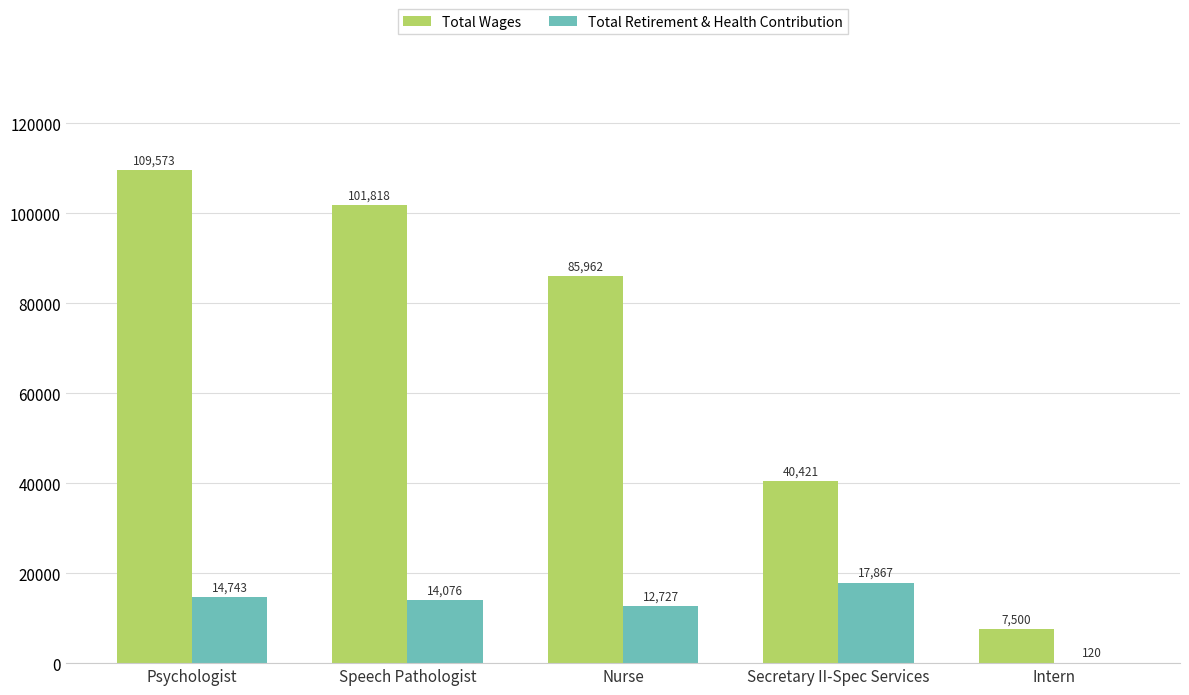

What are all the series names shown in the legend?

Total Wages, Total Retirement & Health Contribution